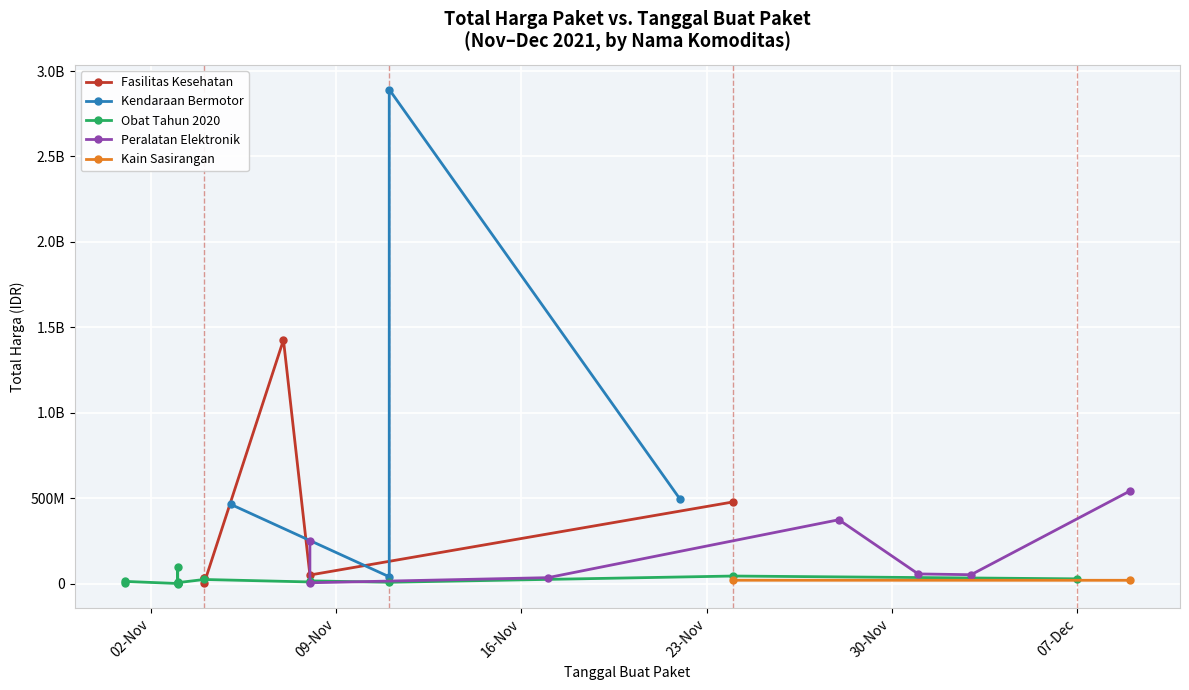

True or false: the data shows 20099 at 2021-11-03.

False